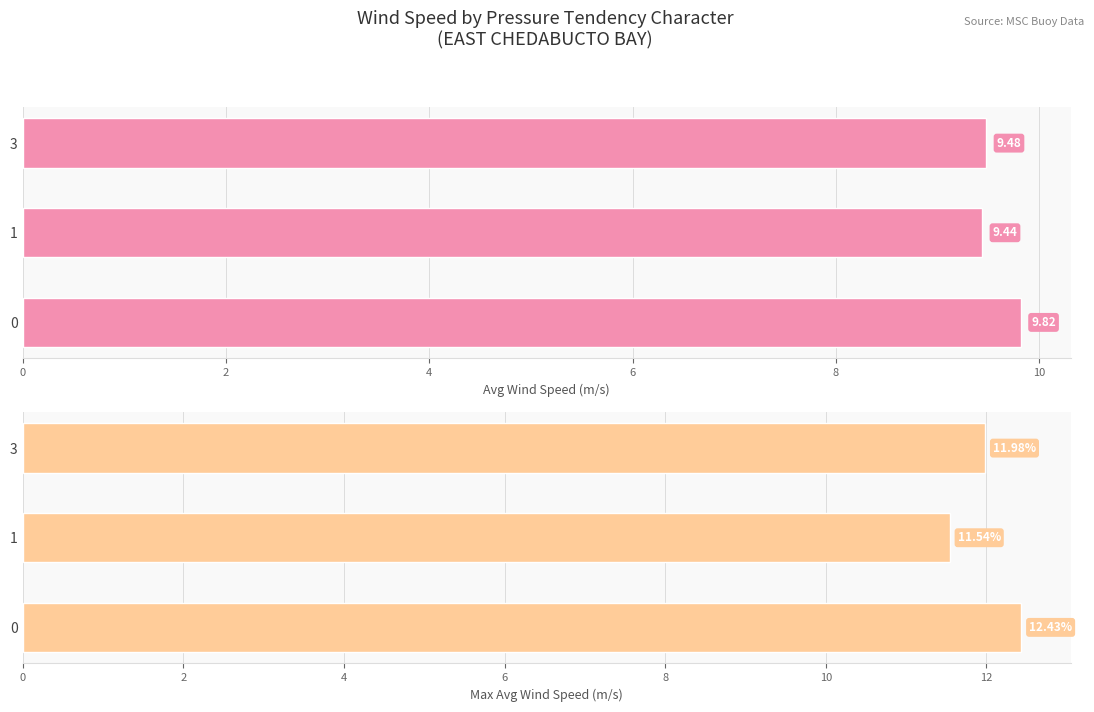

Count the avg_wnd_spd_pst10mts values in the range 9 to 10.

3